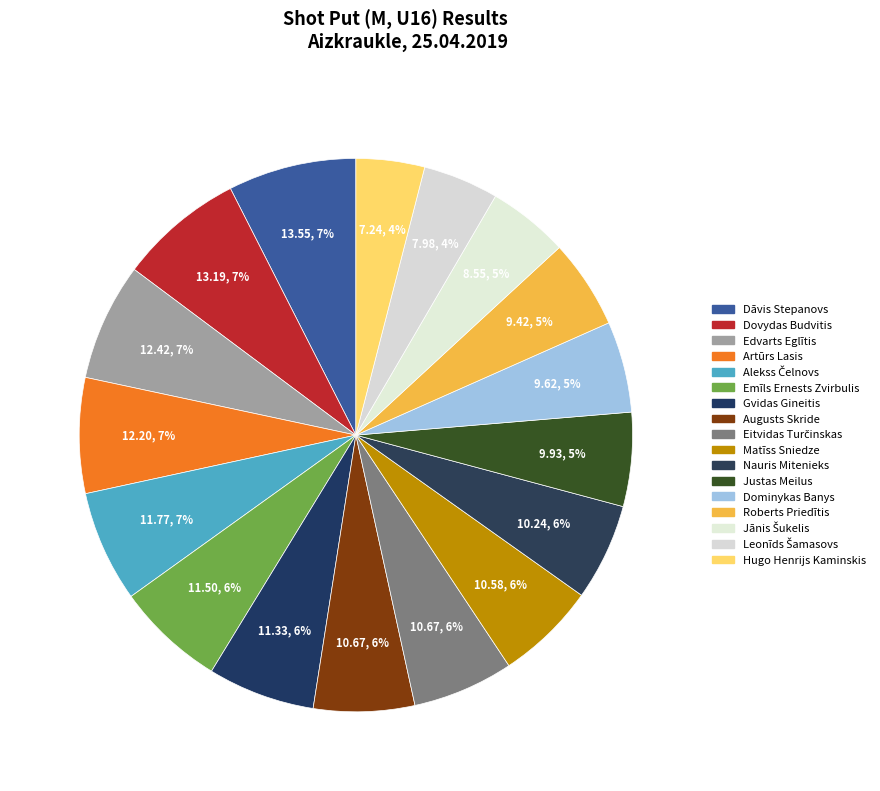

What is the change in value from Alekss Čelnovs to Augusts Skride?

-1.1